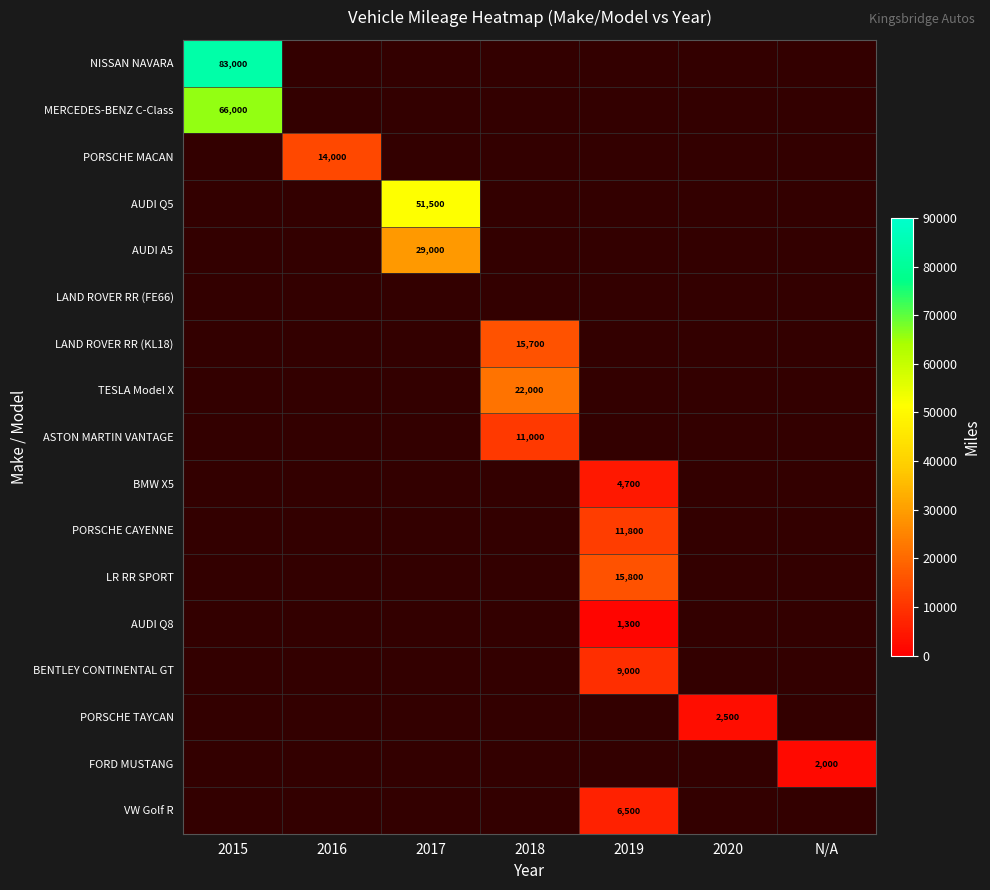

How many positive values does the MERCEDES-BENZ C-Class series have?

1